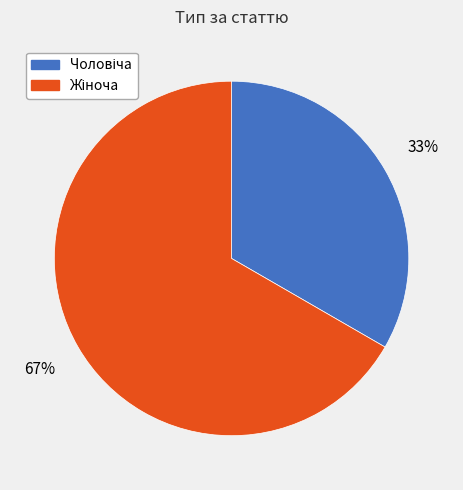

Is there a majority slice in this chart?

Yes